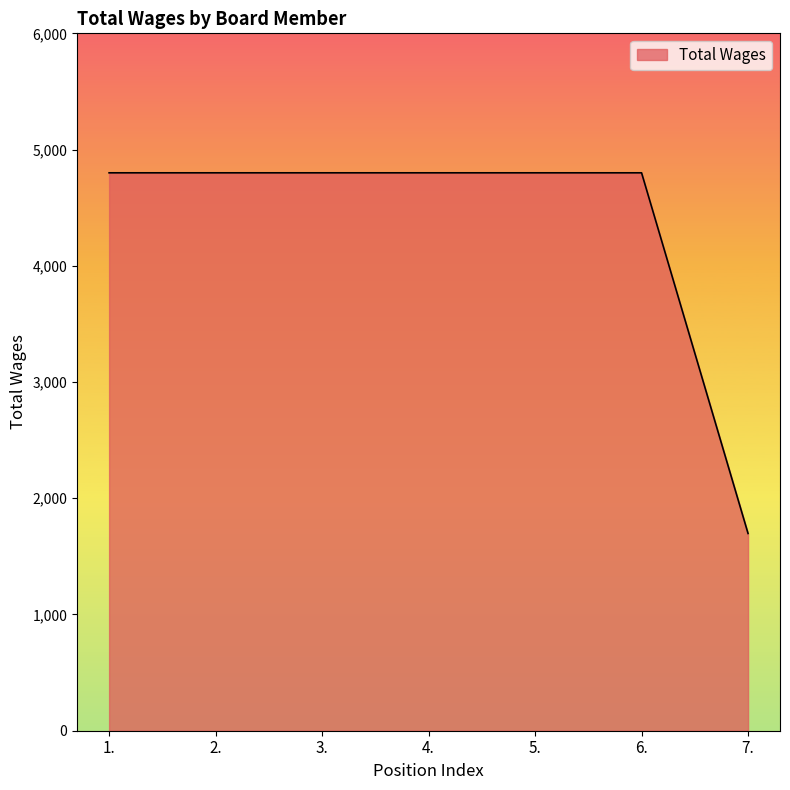

What is the sum of all values?

30497